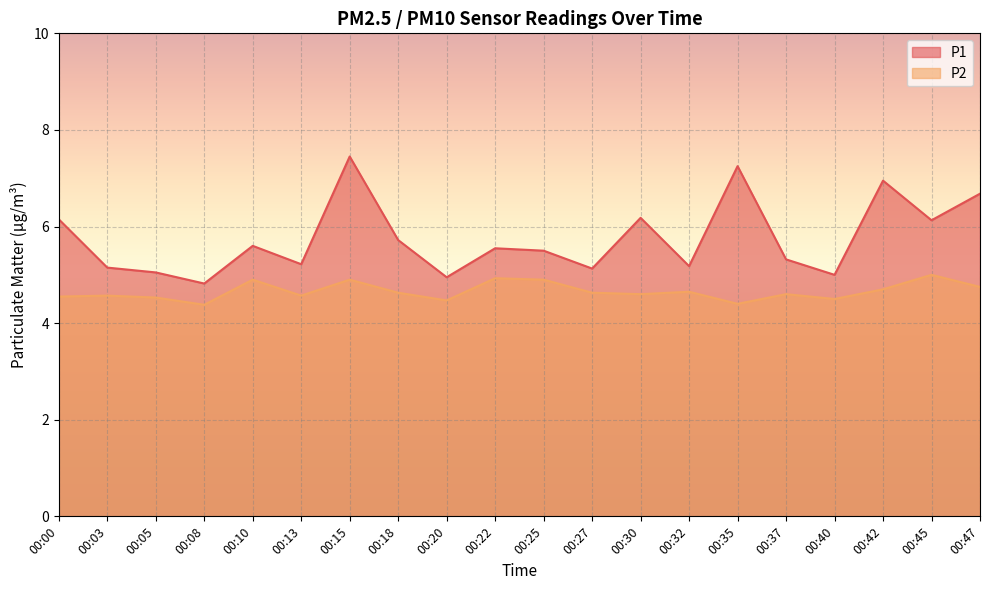

What is the difference between the P1 values at 00:32 and 00:45?

1.0